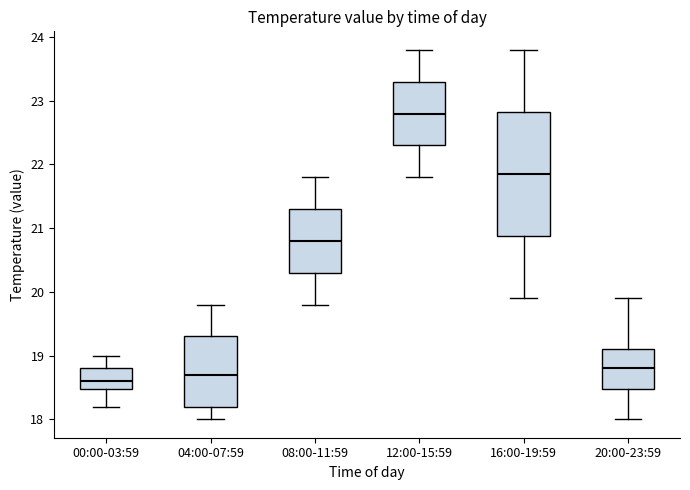

Where does the lower whisker of the box for 04:00-07:59 end on the y-axis? The values are not printed on the chart, so give them approximately, as read against the axis.

18.0